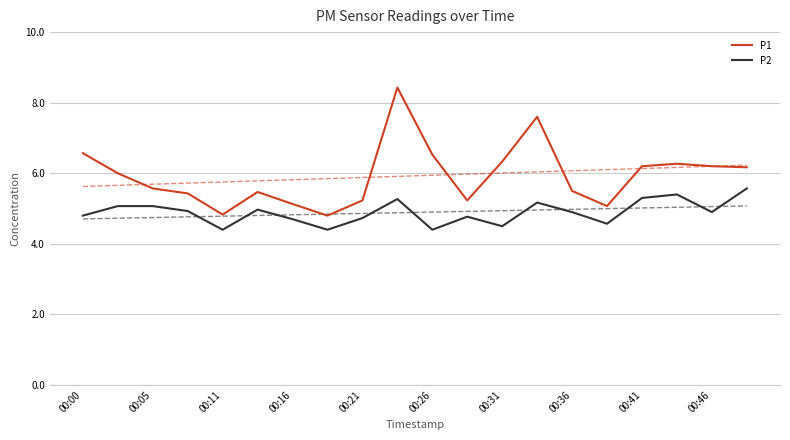

How many categories are shown in the chart?

20